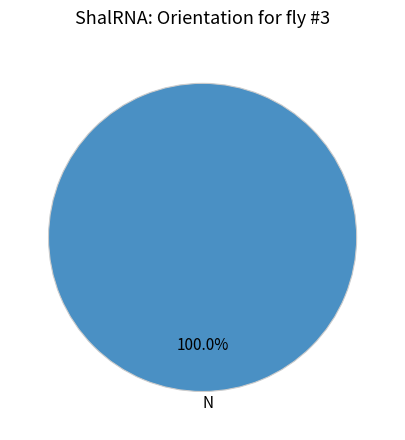

How many slices are in this pie chart?

1